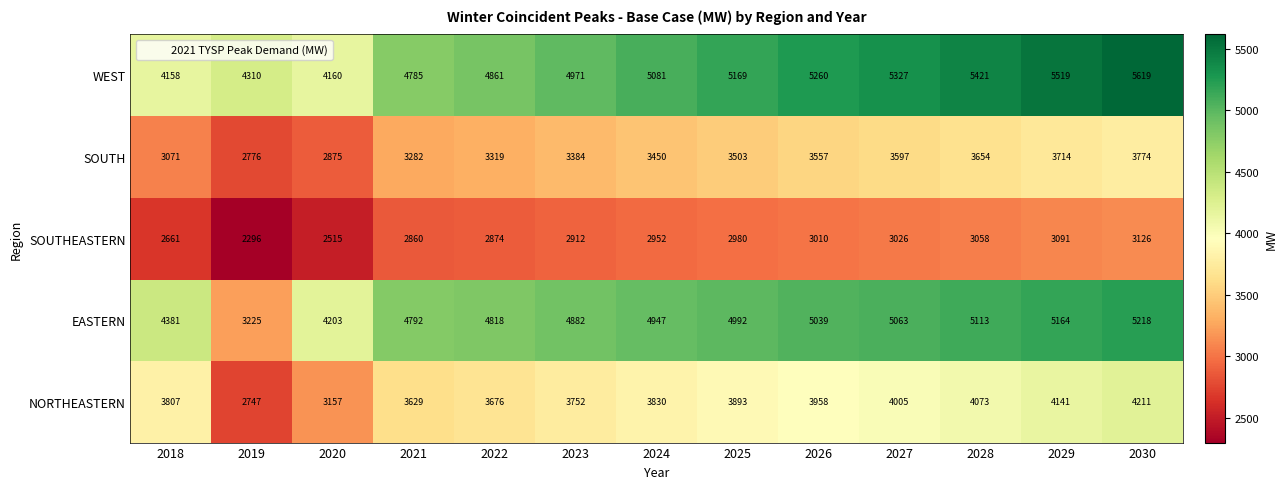

At which category is the sum across all series the highest?

2030